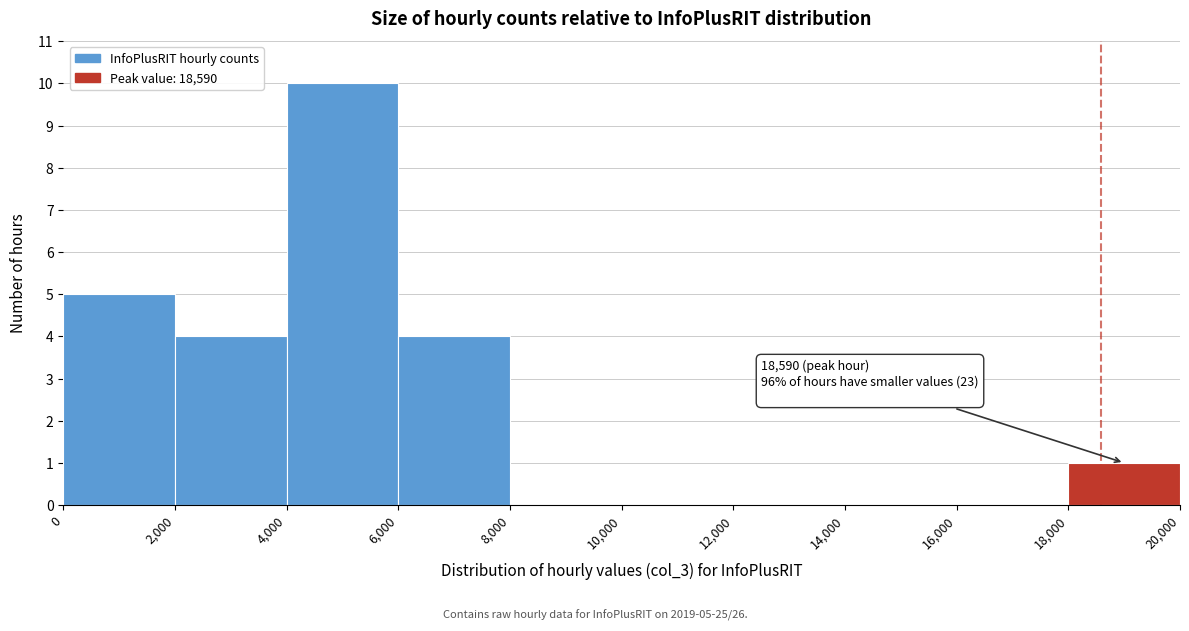

Which range on the x-axis has the tallest bar?

4,000 to 6,000